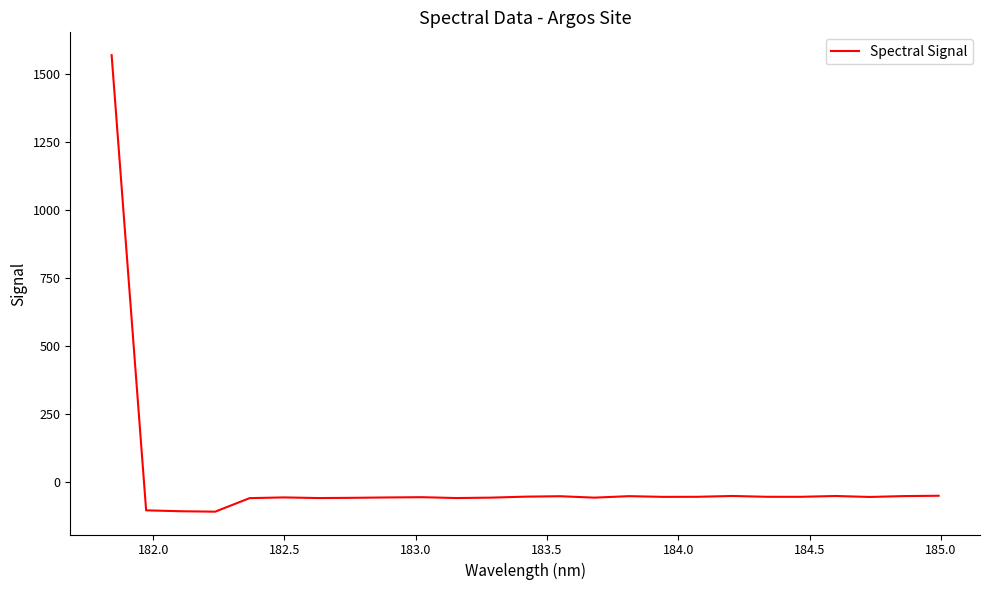

What is the difference between the maximum and minimum values?

1679.1